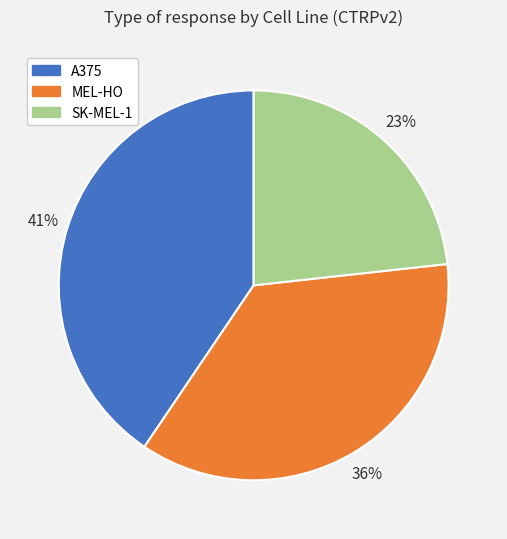

Rank the categories by value from lowest to highest.

SK-MEL-1, MEL-HO, A375